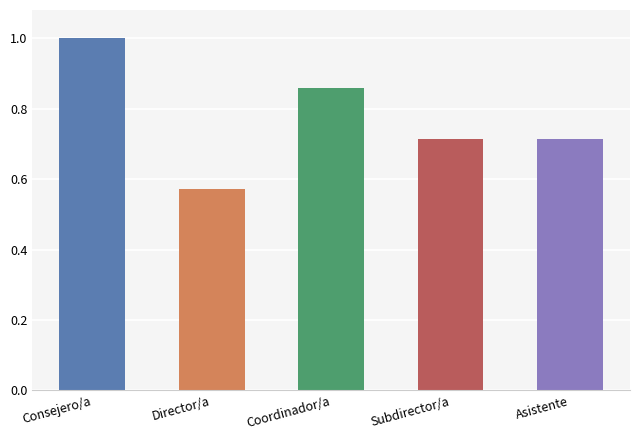

Which has a higher value, Director/a or Consejero/a?

Consejero/a